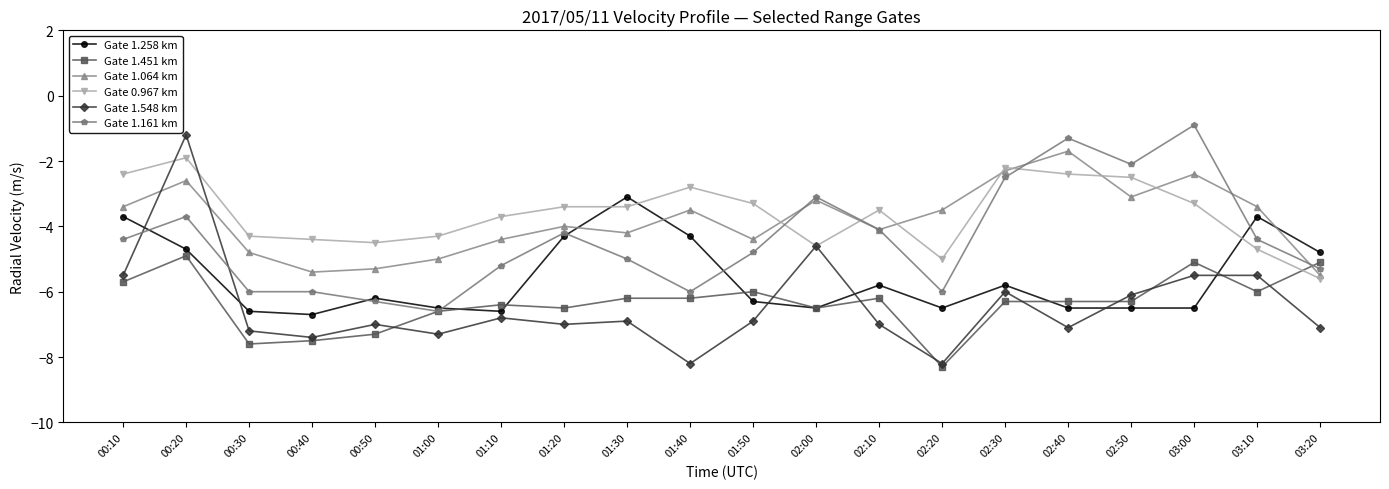

True or false: Gate 1.064 km has a value of -5.5 at 03:20.

True